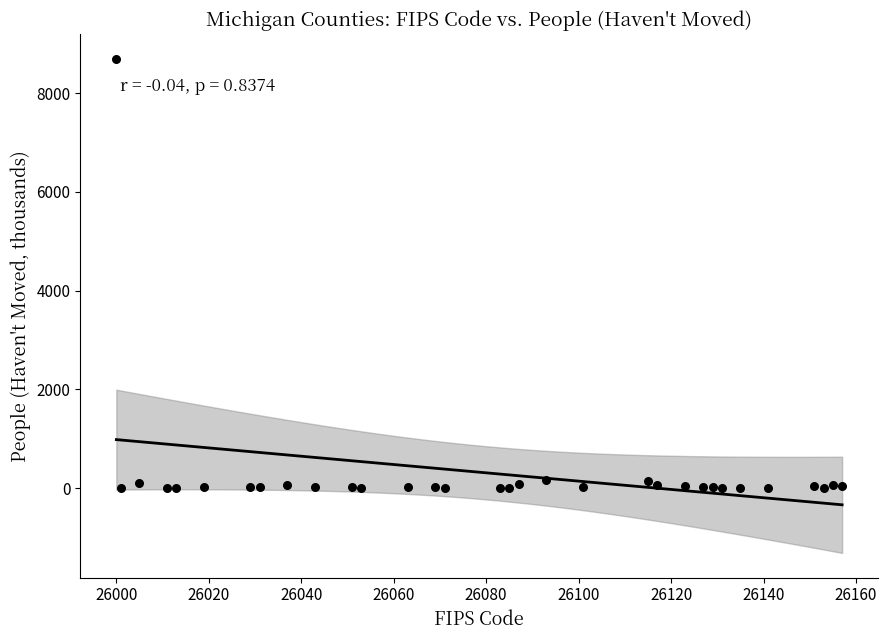

What is the range of Y values (max minus min)?

8694.1